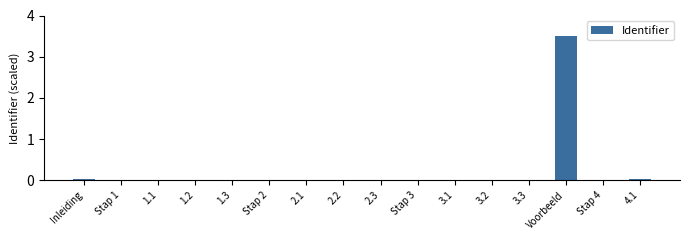

What is the sum of all values?

3.7